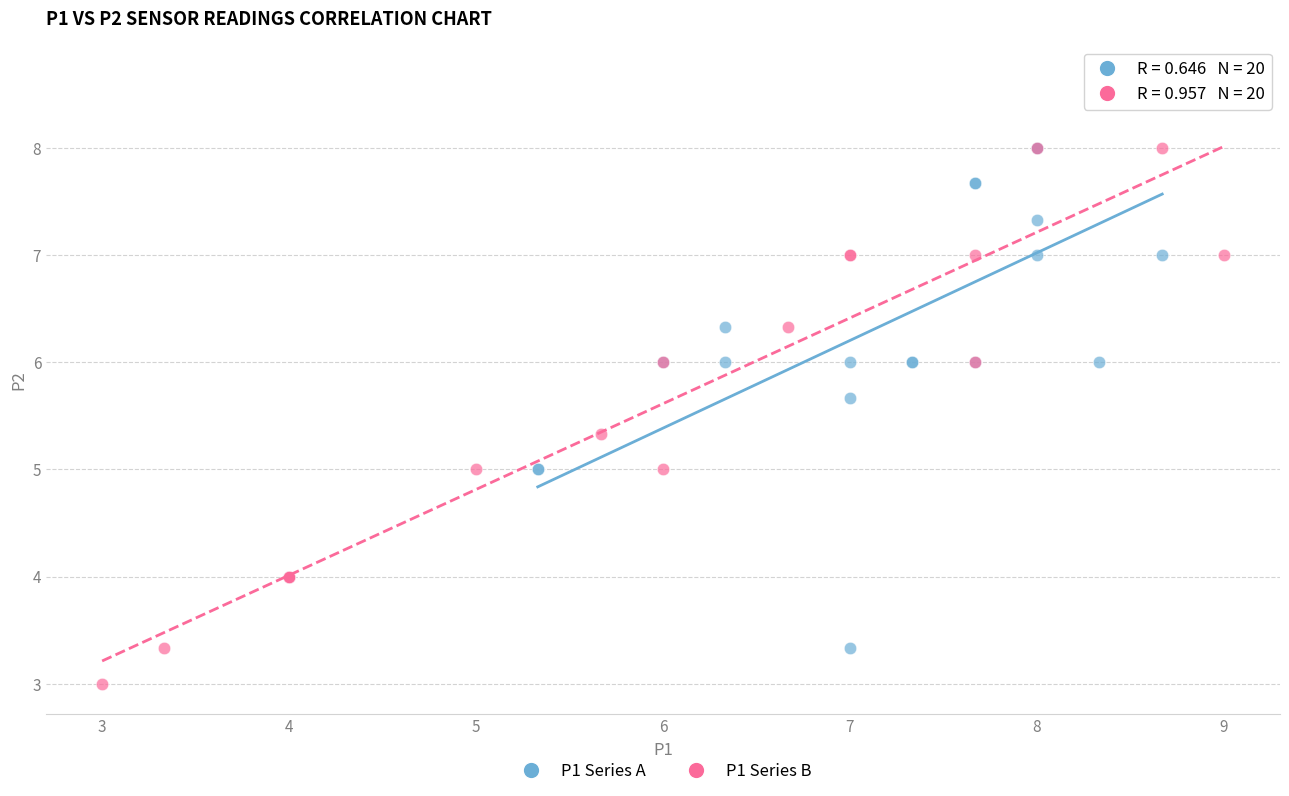

Which series reaches the maximum Y coordinate?

P1 Series A